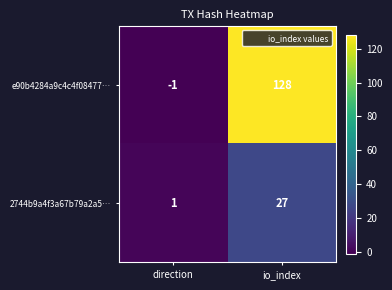

At which label does e90b4284a9c4c4f08477… reach its peak?

io_index